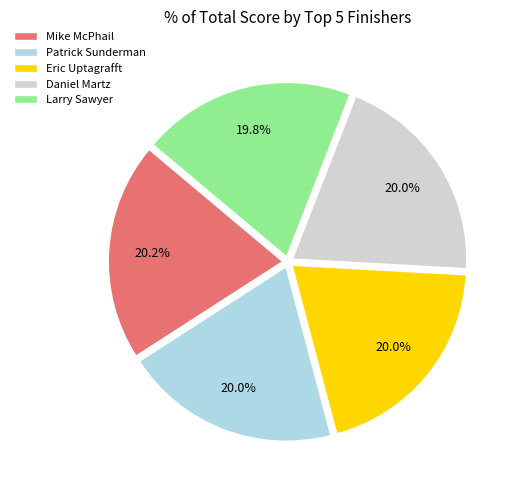

The Patrick Sunderman slice represents 13% of the pie. True or false?

False